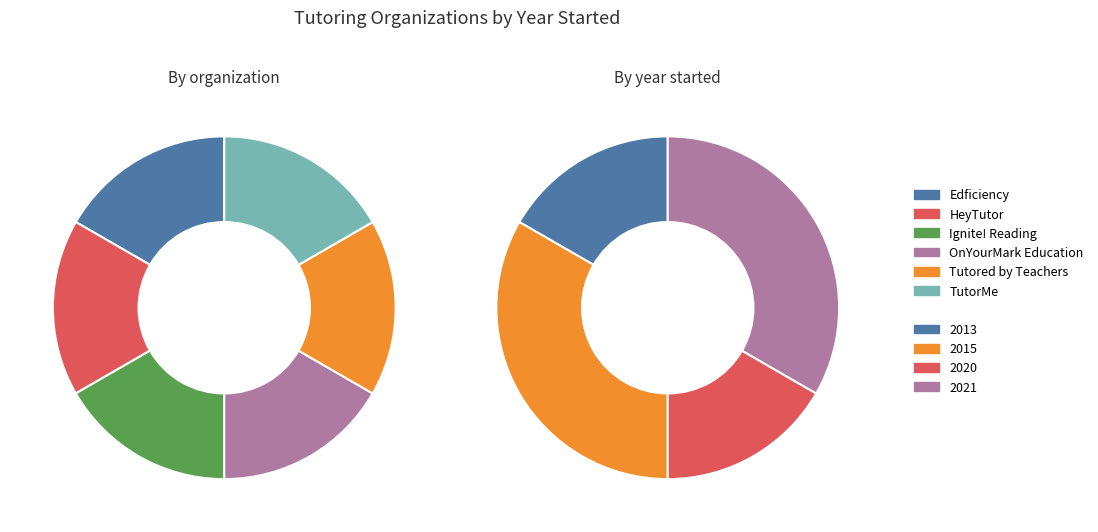

Rank the categories by value from highest to lowest.

Ignite! Reading, OnYourMark Education, Tutored by Teachers, Edficiency, TutorMe, HeyTutor